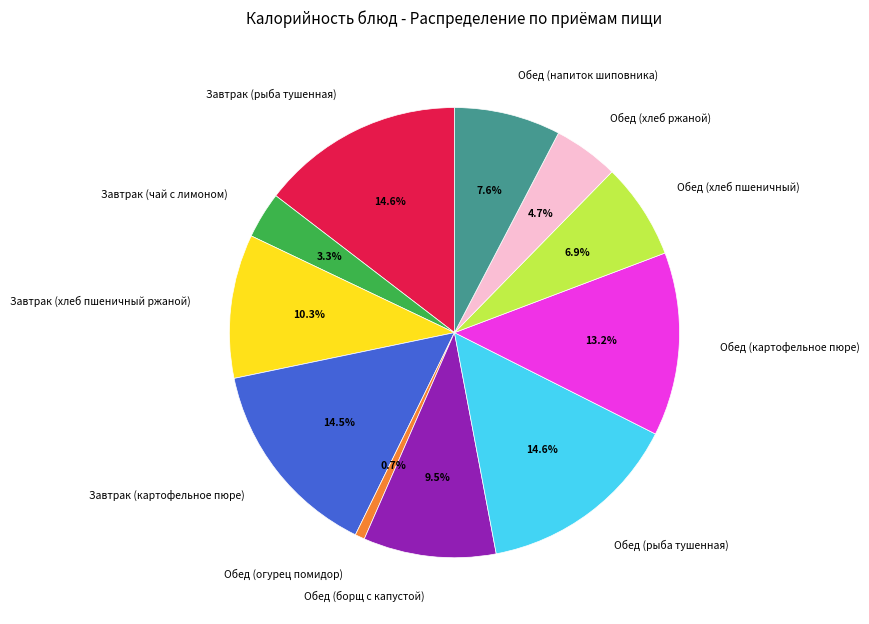

To the nearest percent, what is the difference between the Завтрак (рыба тушенная) and Обед (хлеб пшеничный) slice percentages?

8%